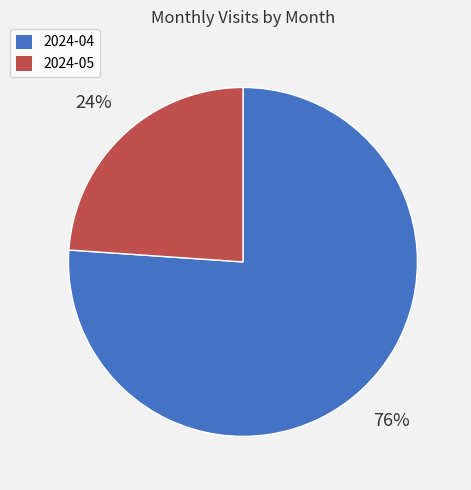

What percentage is the 2024-05 slice, to the nearest percent?

24%